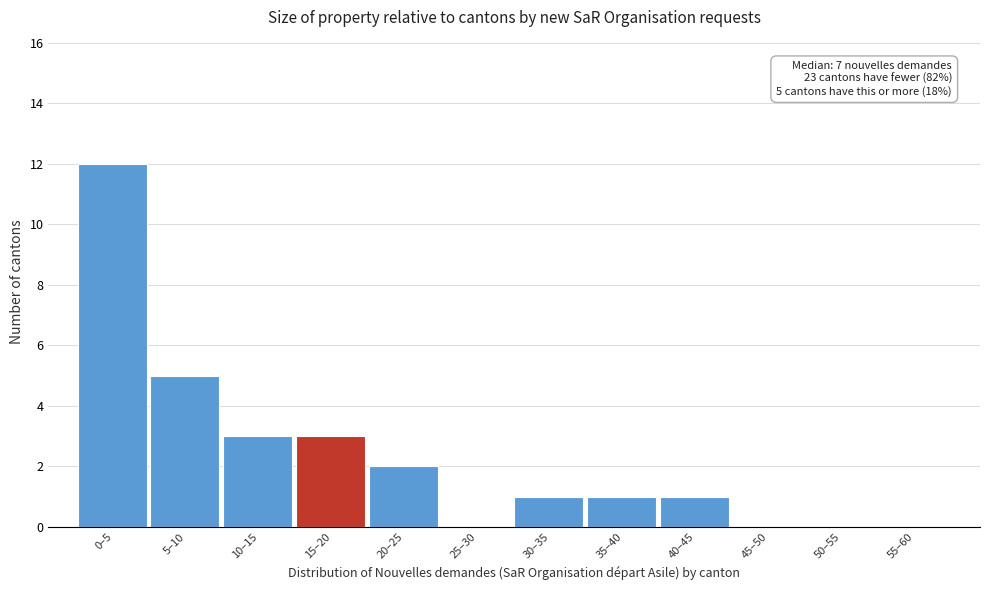

Reading left to right, what are all the values shown in this chart?

0–5=12	5–10=5	10–15=3	15–20=3	20–25=2	25–30=0	30–35=1	35–40=1	40–45=1	45–50=0	50–55=0	55–60=0